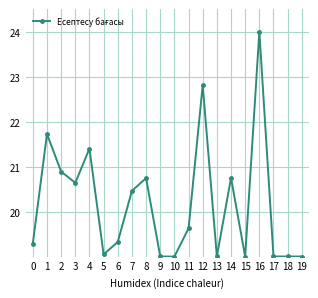

Does the chart have visible grid lines?

Yes